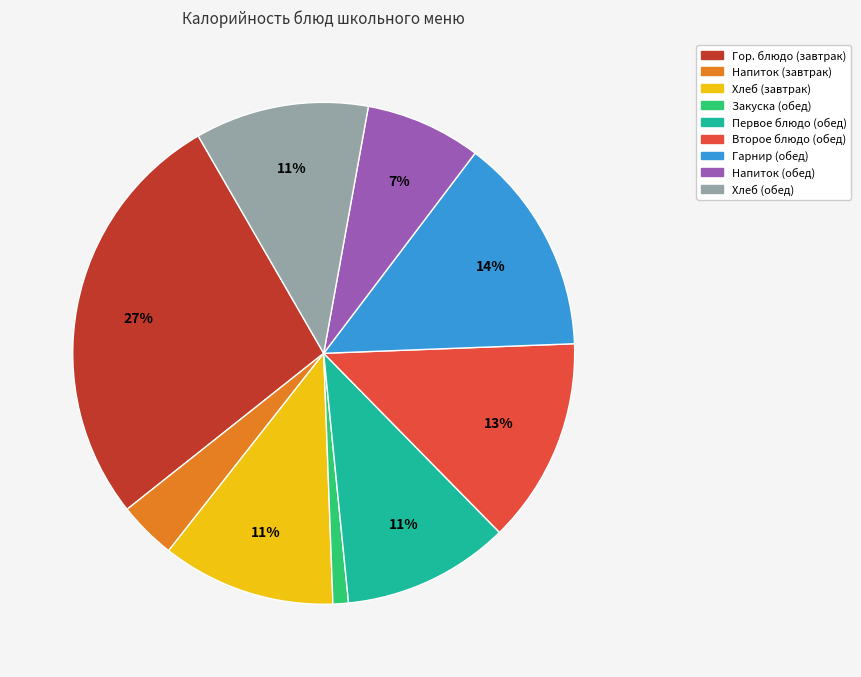

Is there a majority slice in this chart?

No